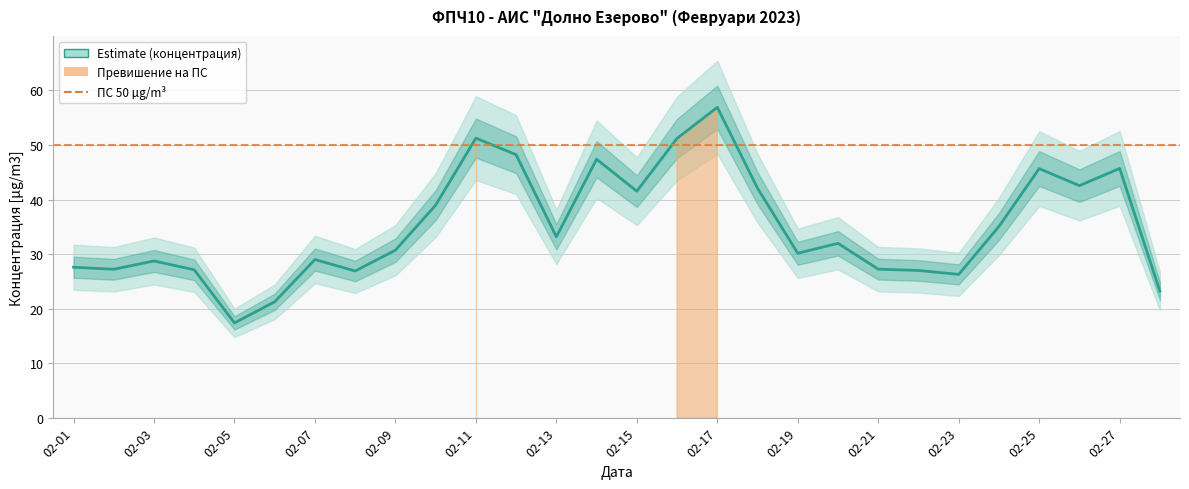

What is the maximum value shown in the chart?

56.9